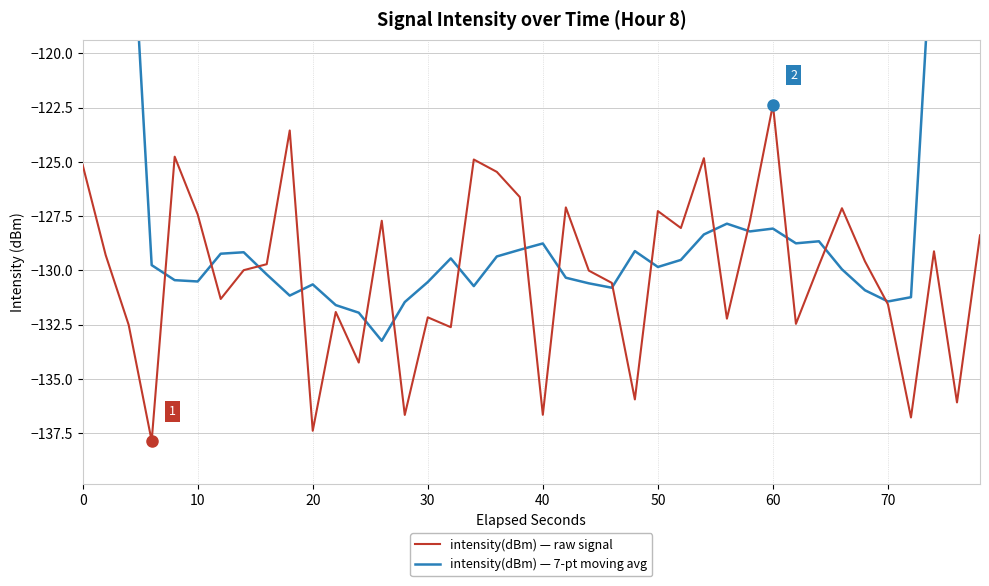

What is the difference between the highest and lowest values at 20?

21.5